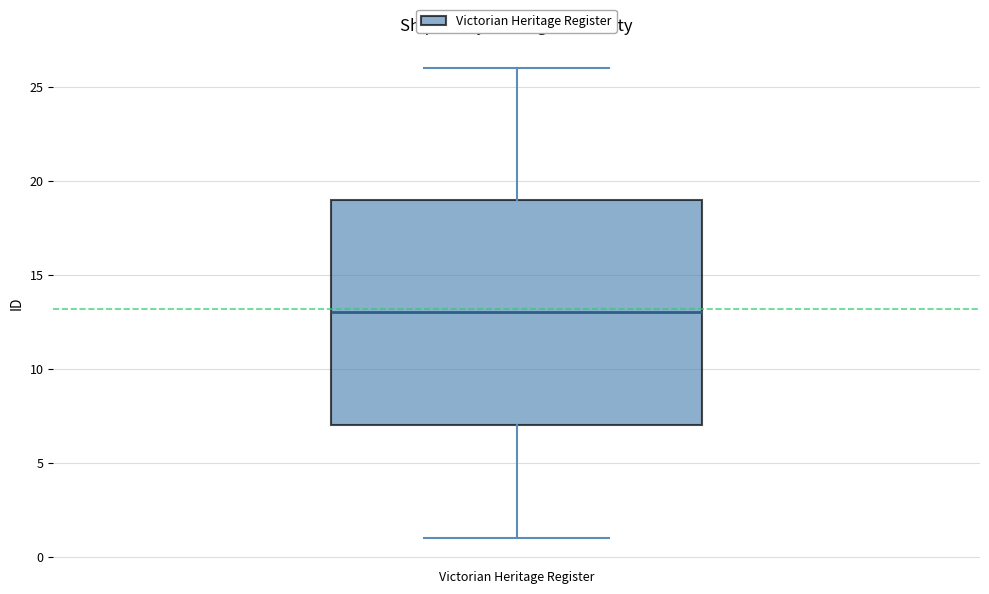

Where does the lower whisker of the box for Victorian Heritage Register end on the y-axis? The values are not printed on the chart, so give them approximately, as read against the axis.

1